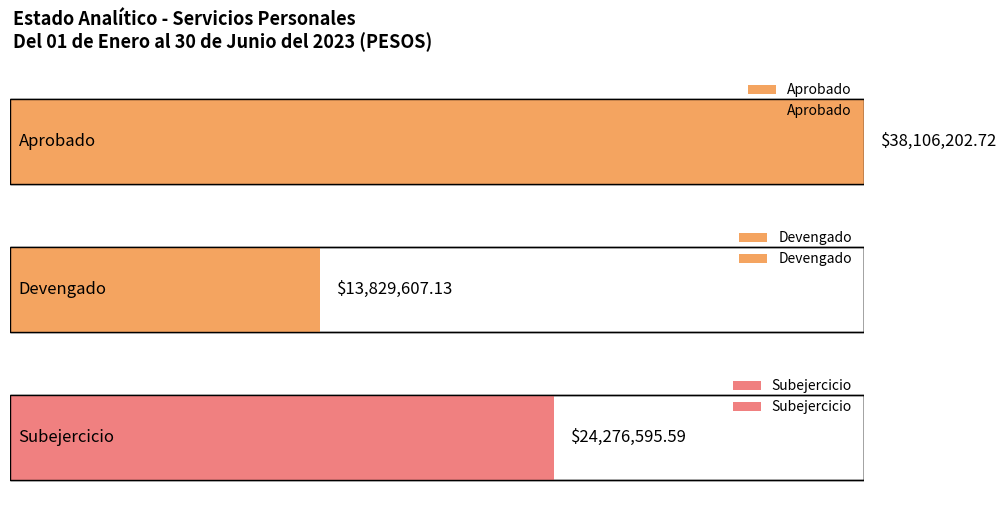

Which series has the largest total across all categories?

Aprobado